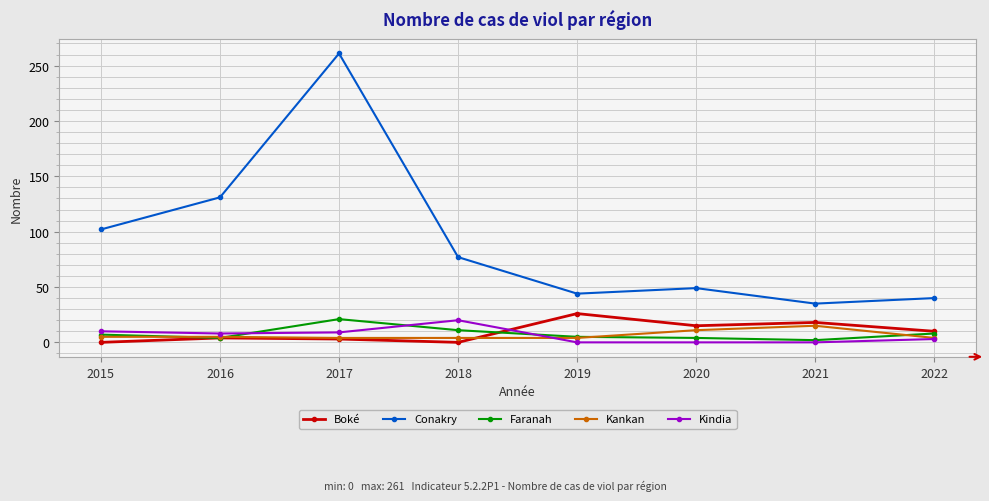

True or false: Conakry and Faranah cross at least once.

False